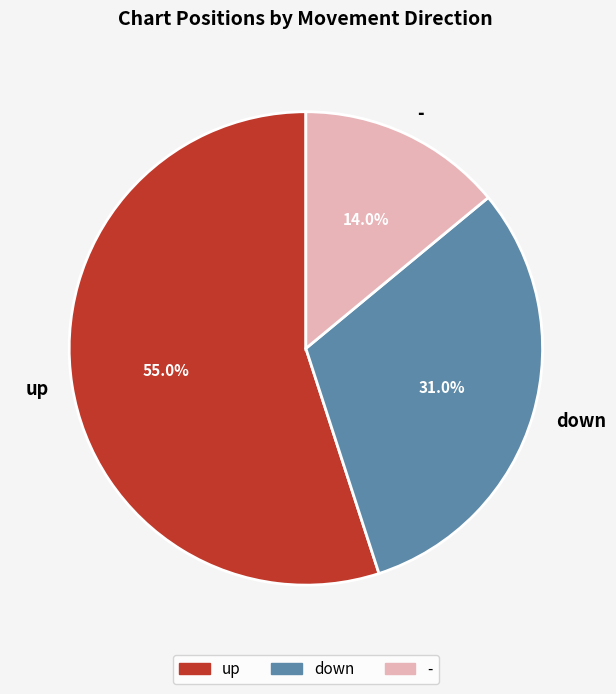

Which slice is the smallest?

-